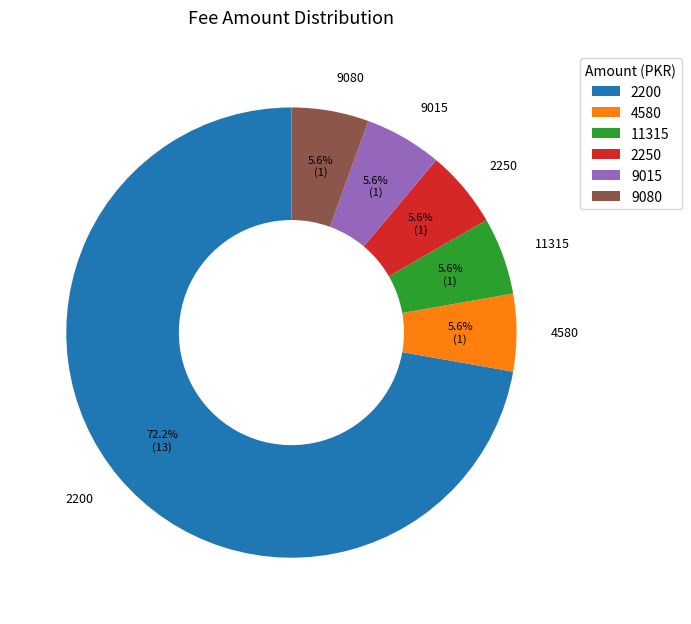

Is it true that 9015 is 1% of the pie?

False